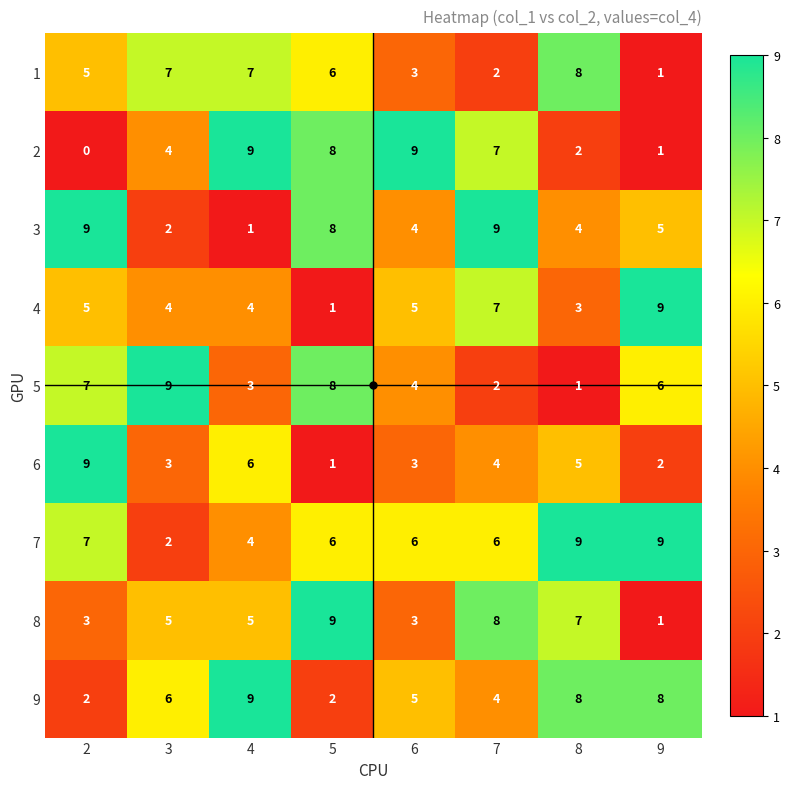

What is the maximum value for 8?

9